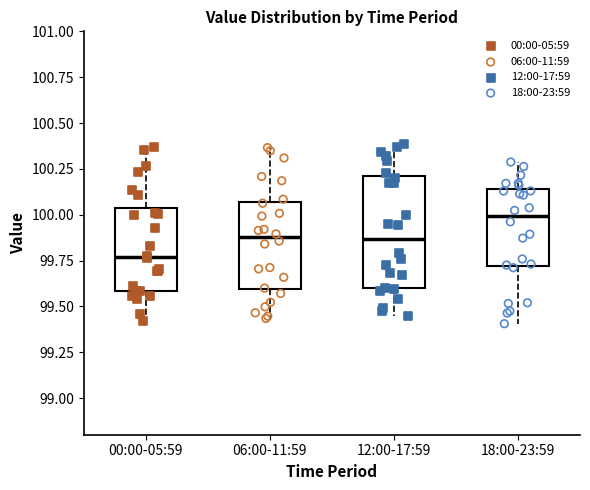

Where is the upper edge of the box for 18:00-23:59 on the y-axis? The values are not printed on the chart, so give them approximately, as read against the axis.

100.15